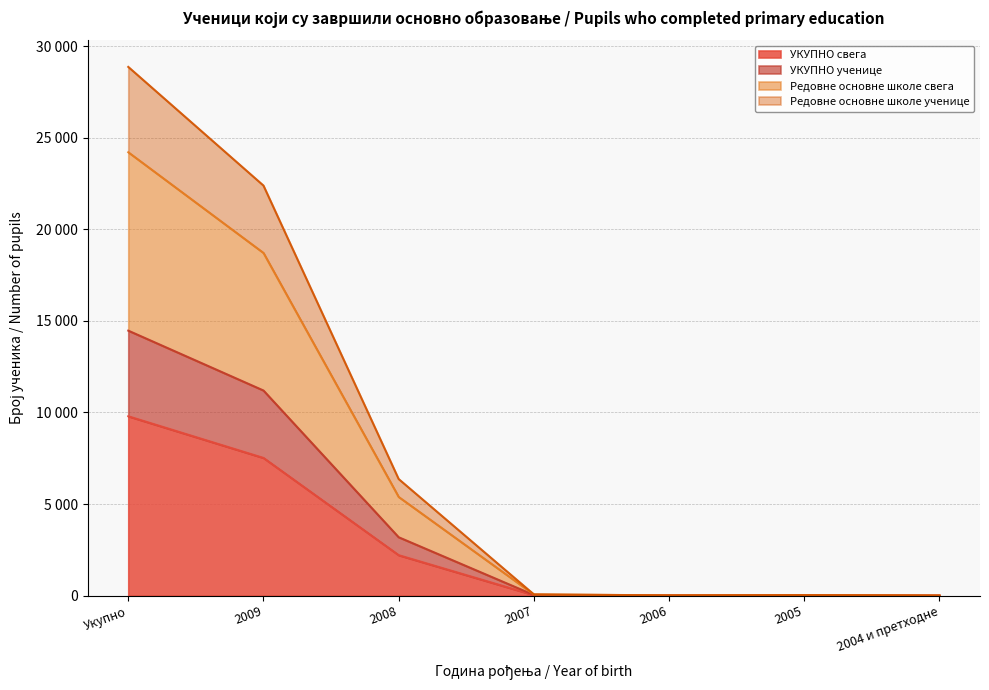

At which category does УКУПНО ученице reach its first local valley?

2006